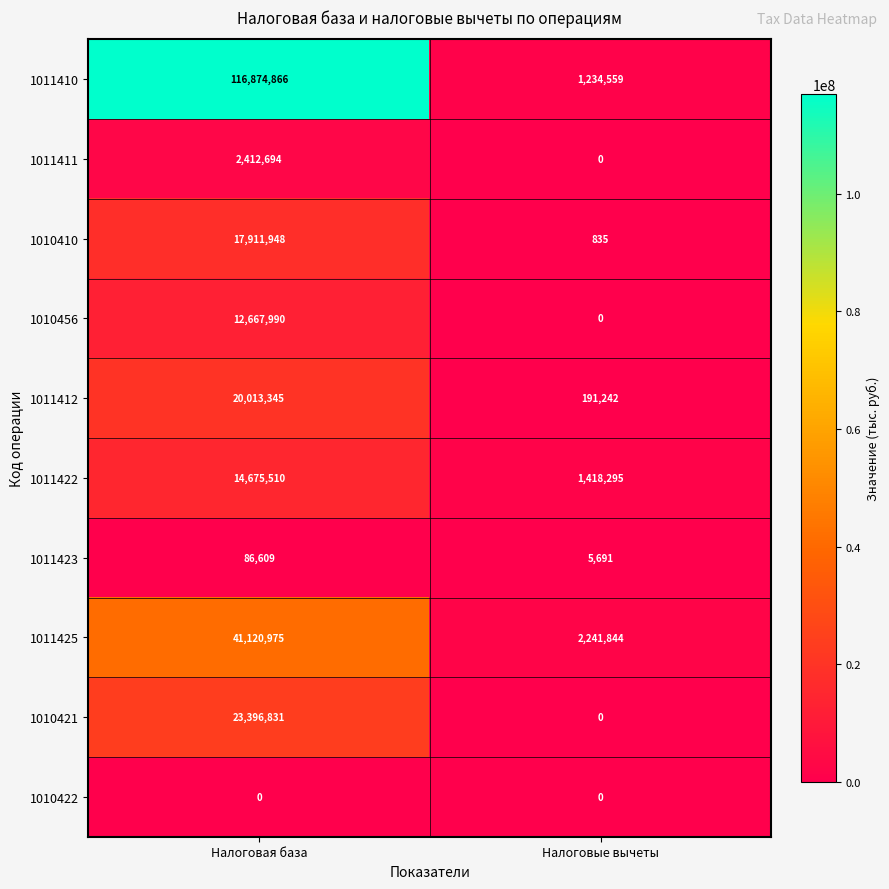

Between Налоговая база and Налоговые вычеты, which series saw the biggest shift?

1011410